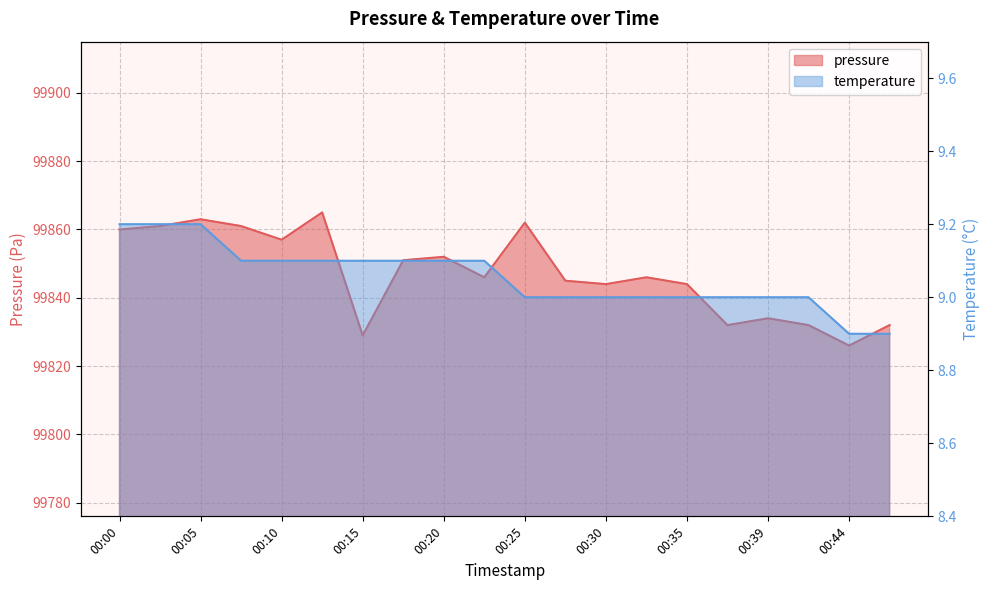

What are all the series names shown in the legend?

pressure, temperature